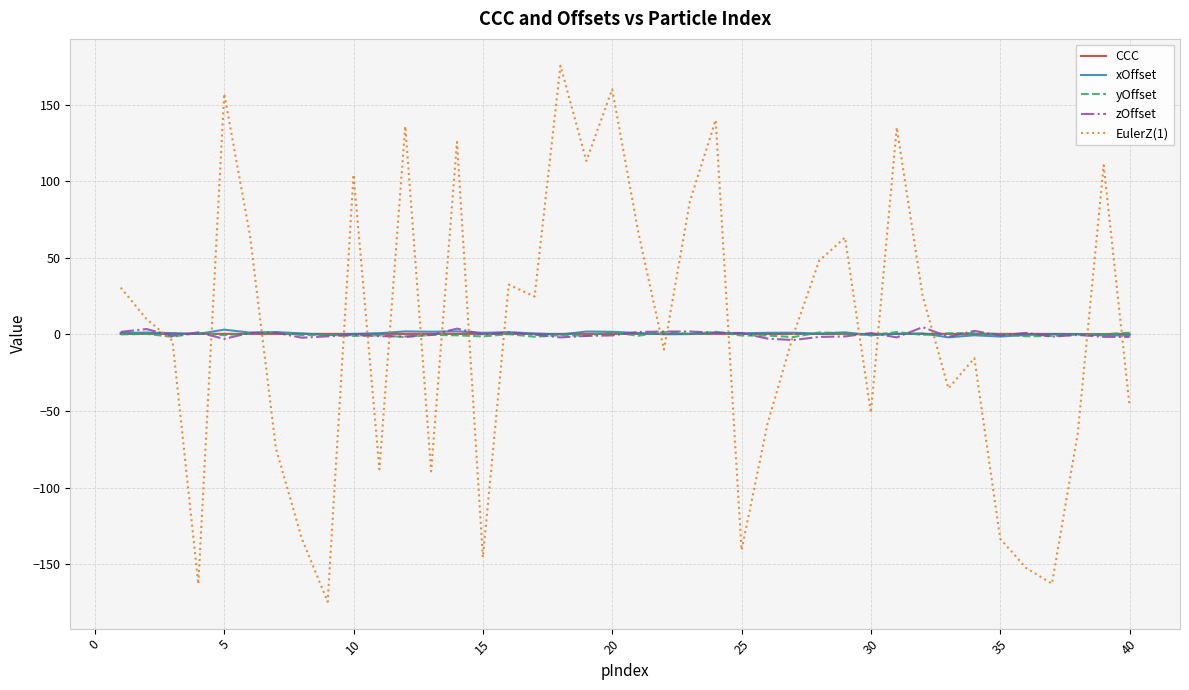

What is the minimum value shown in the chart?

-174.5